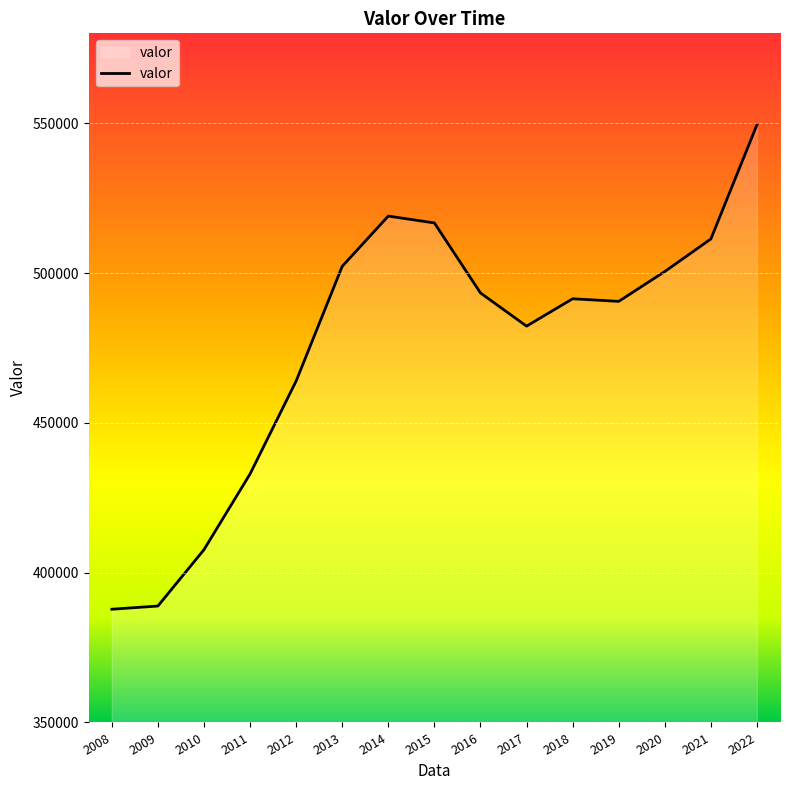

Does the chart display data point markers on the line(s)?

No